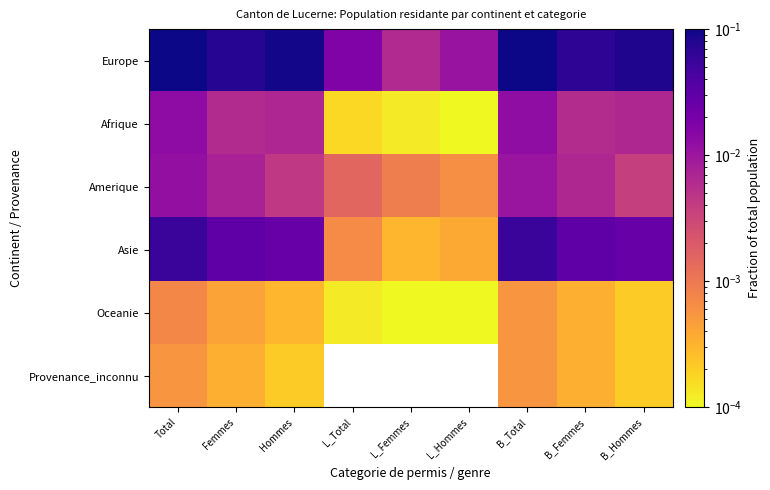

Which series has the largest total across all categories?

Europe